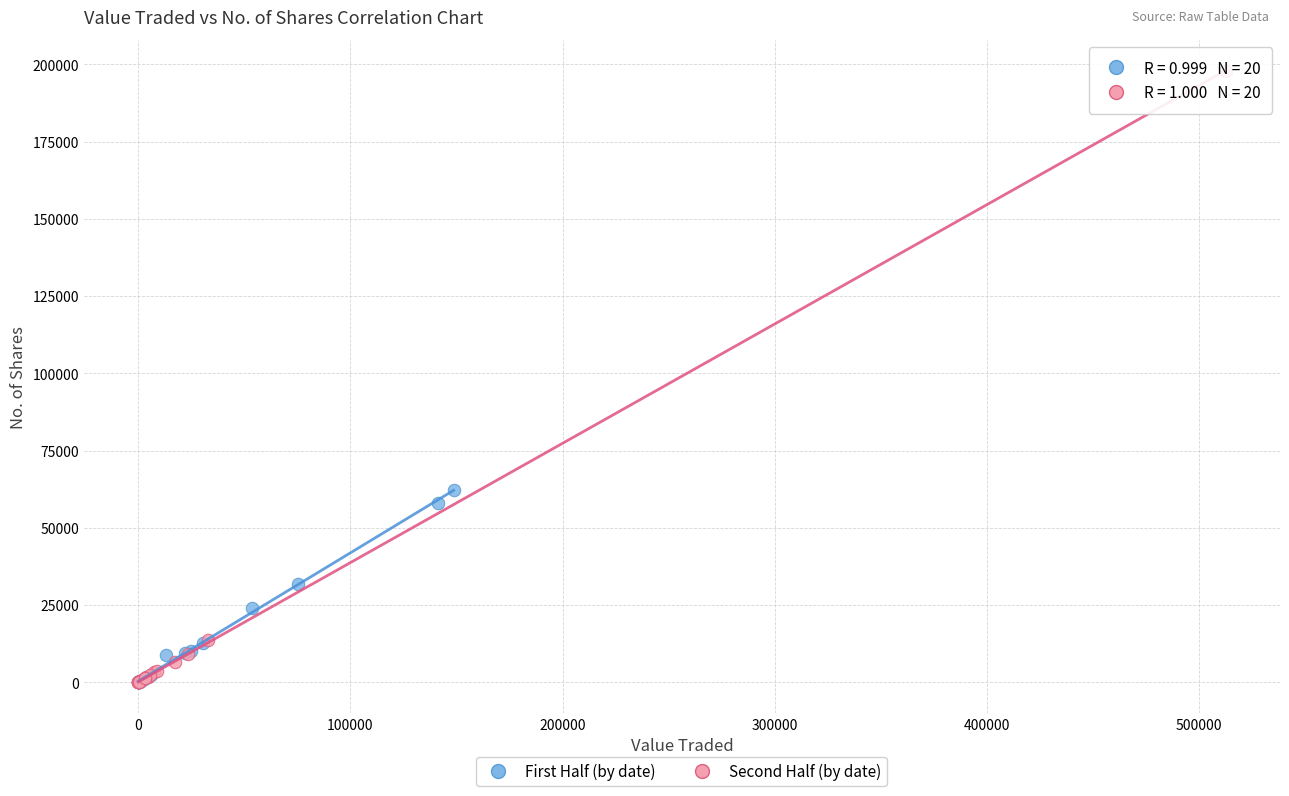

Which series reaches the maximum Y coordinate?

Second Half (by date)